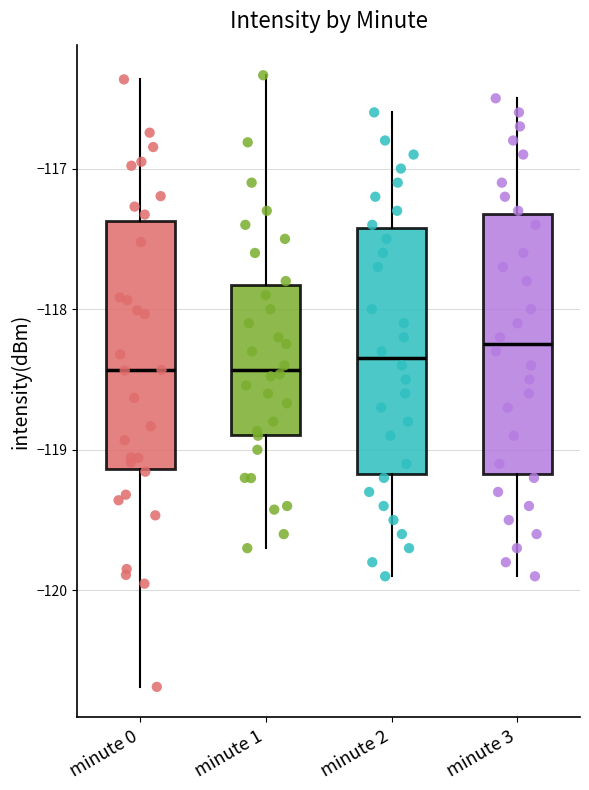

Reading left to right, transcribe this box plot: for each box, give where its median line is, the range the box spans, and where its two whiskers end, as read against the y-axis. The values are not printed on the chart, so give them approximately, as read against the axis.

minute 0: median -118.4, box -119.1 to -117.4, whiskers -120.7 to -116.4
minute 1: median -118.4, box -118.9 to -117.8, whiskers -119.7 to -116.3
minute 2: median -118.3, box -119.2 to -117.4, whiskers -119.9 to -116.6
minute 3: median -118.2, box -119.2 to -117.3, whiskers -119.9 to -116.5